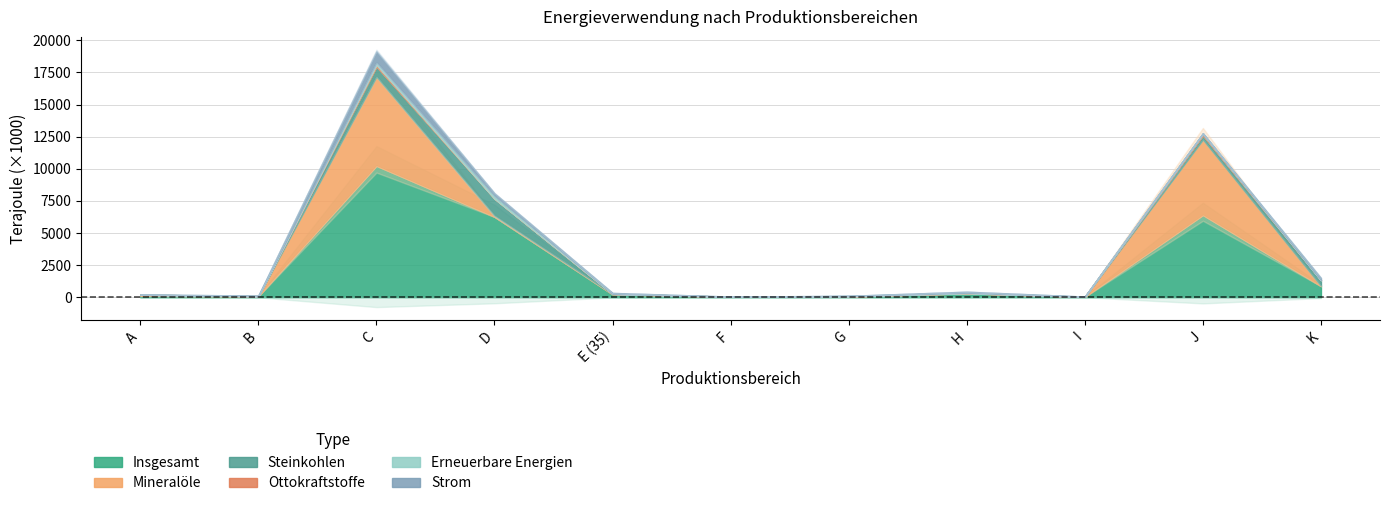

In Insgesamt, how many points are lower than both neighbors (excluding endpoints)?

3